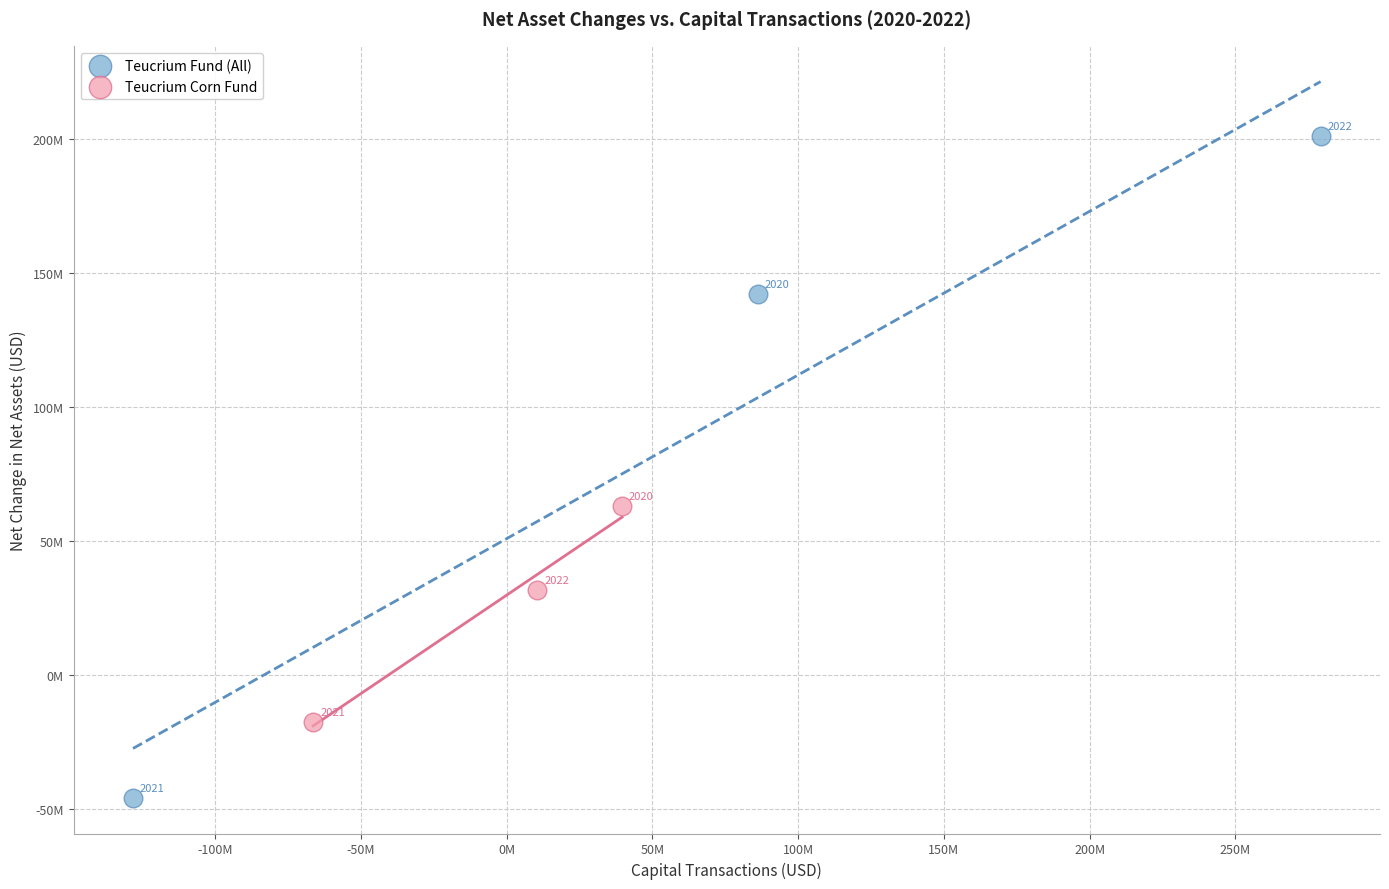

Which series has the widest spread of Y values?

Teucrium Fund (All)